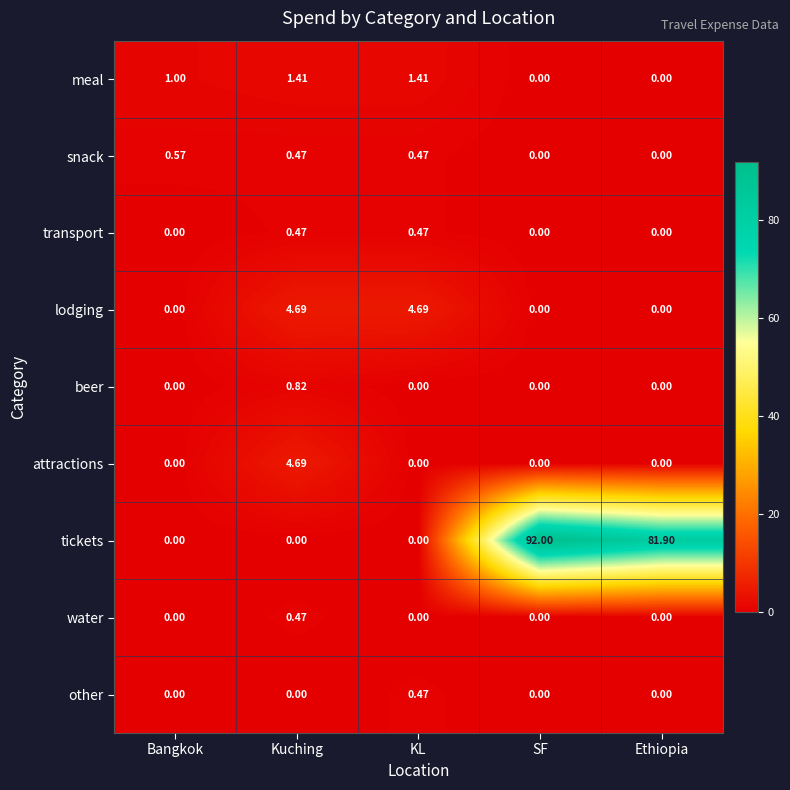

Which series has the widest spread of values?

tickets